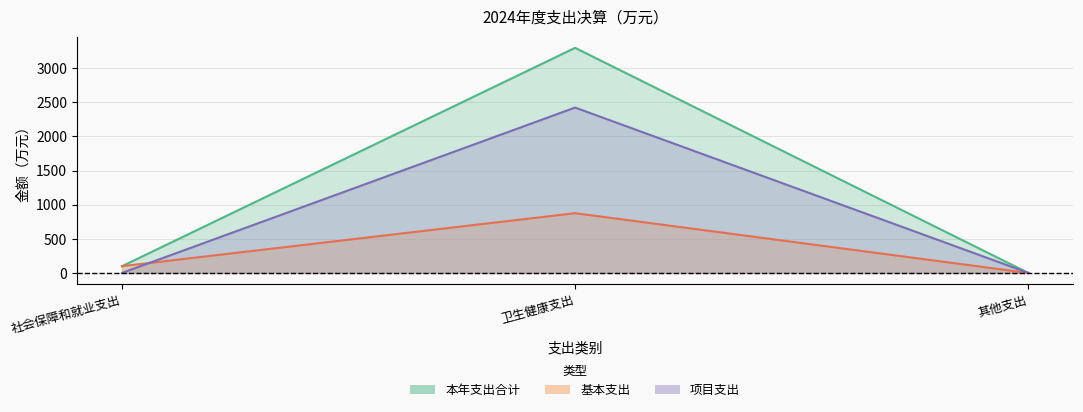

At 其他支出, list the series in order from largest to smallest.

本年支出合计, 项目支出, 基本支出